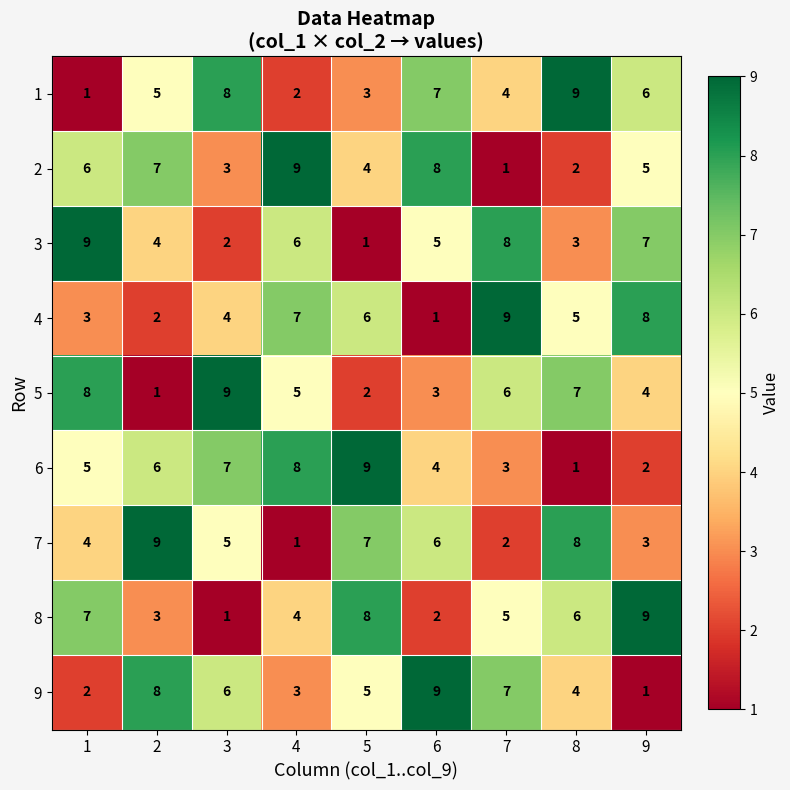

What is the maximum value shown in the chart?

9